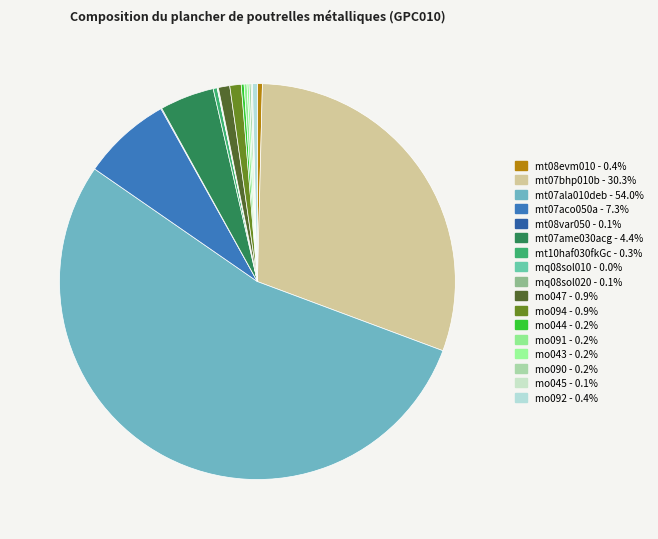

Which category has the smallest portion of the pie?

mq08sol010